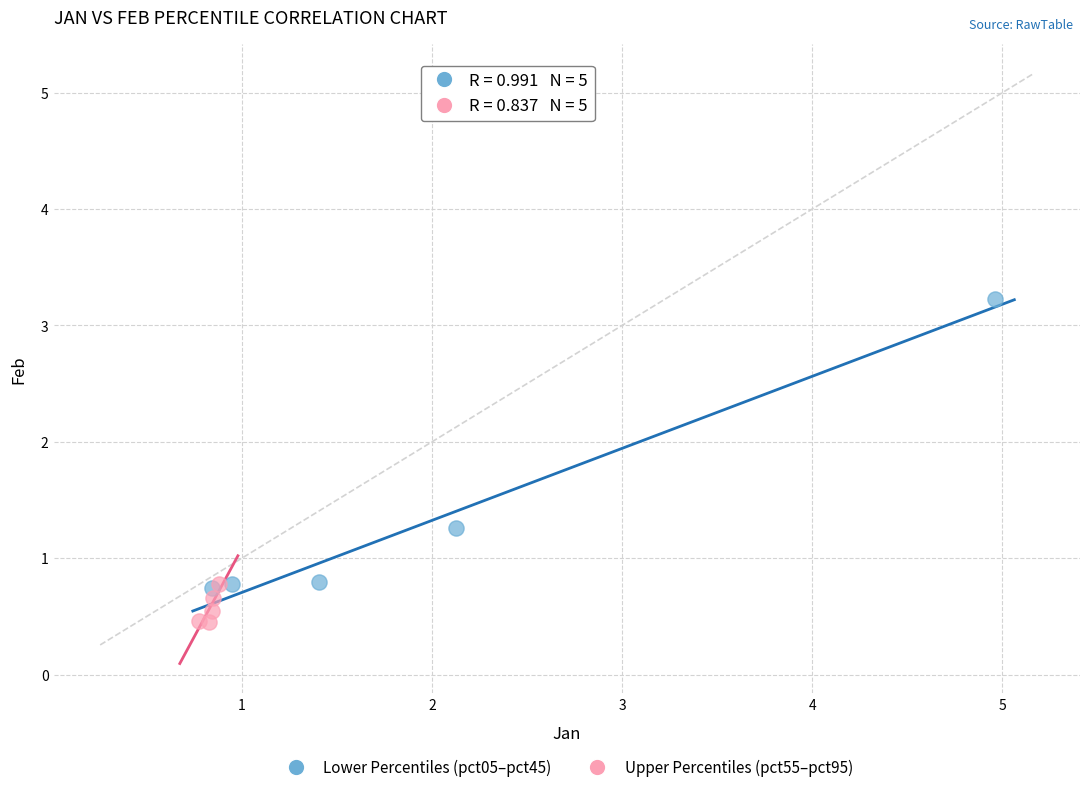

What are all the series names shown in the legend?

Lower Percentiles (pct05–pct45), Upper Percentiles (pct55–pct95)